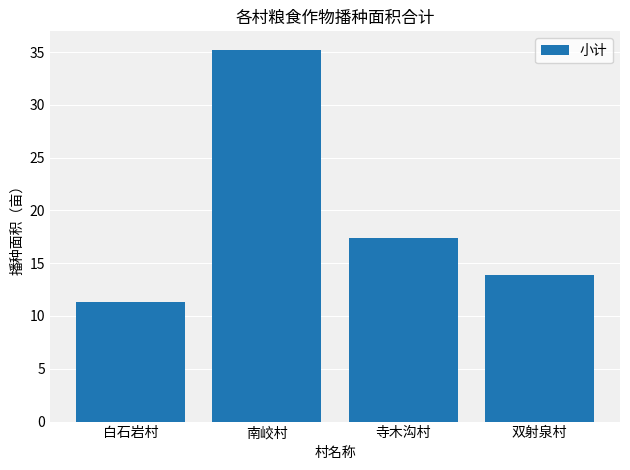

List the labels in order of value, smallest first.

白石岩村, 双射泉村, 寺木沟村, 南峧村